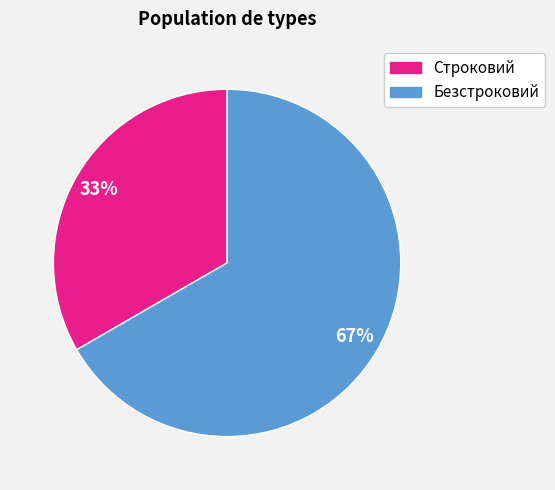

Is the sum of Строковий and Безстроковий greater than half?

Yes